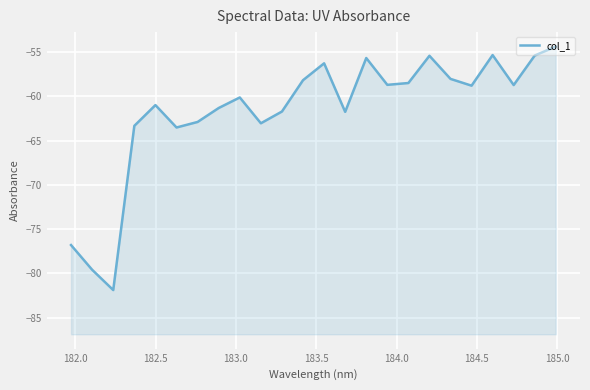

Count the number of data series in this chart.

1